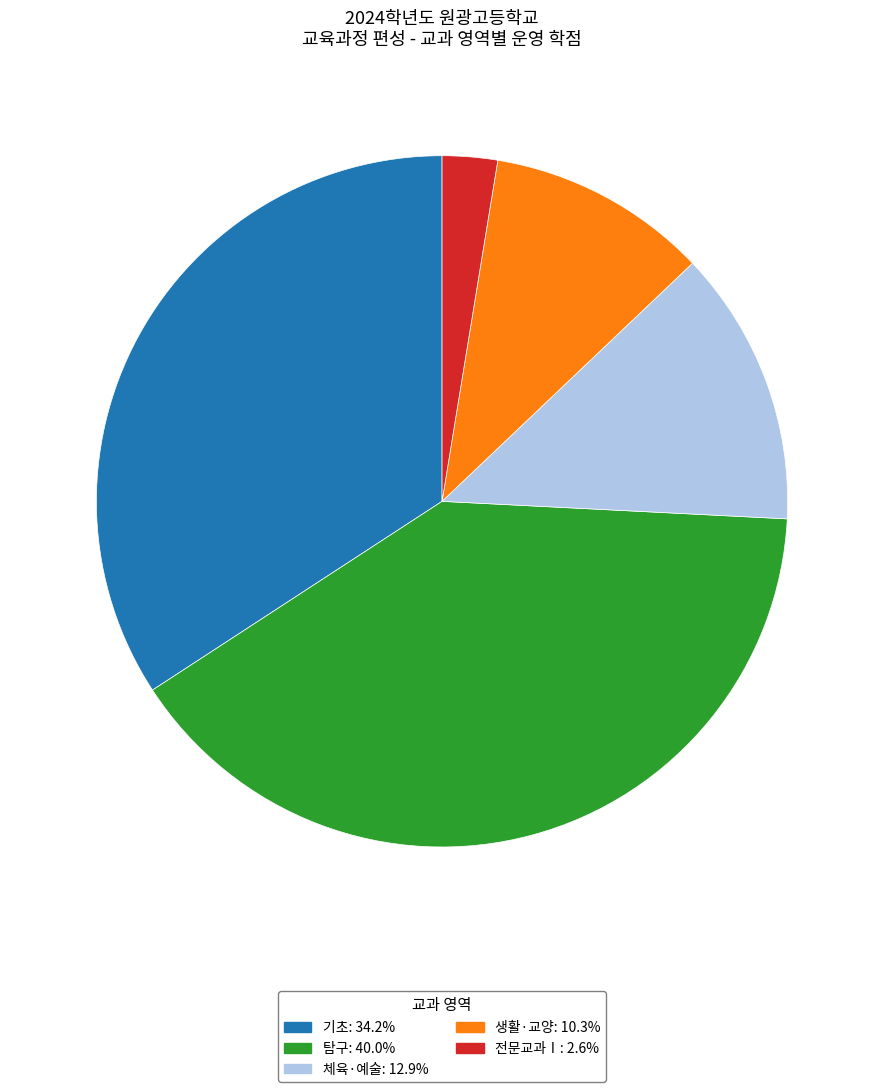

Is the sum of 기초: 34.2% and 체육·예술: 12.9% greater than half?

No